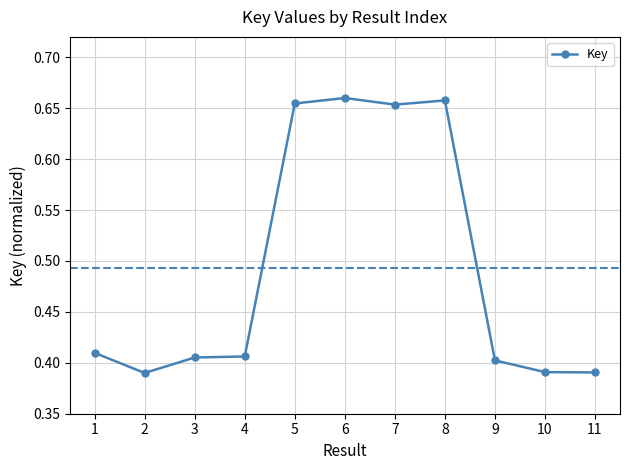

Between 3 and 2, which is larger?

3